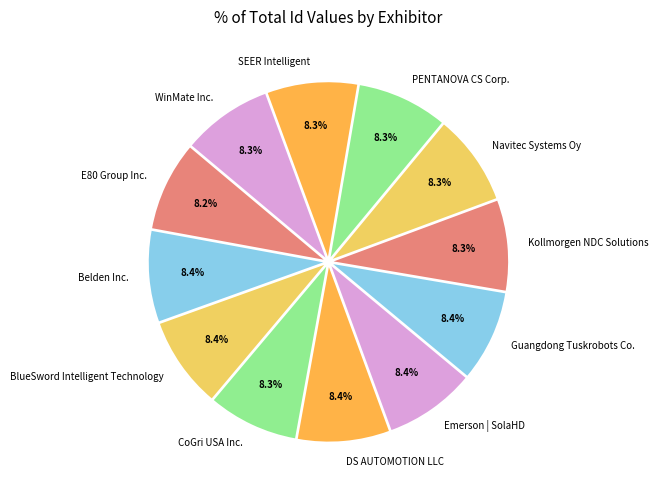

What percentage is NOT represented by BlueSword Intelligent Technology?

91.6%